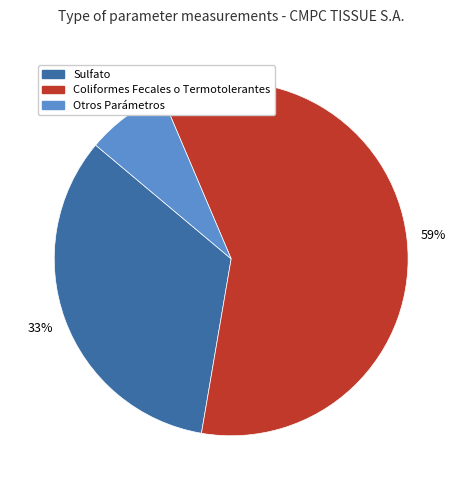

Is there a majority slice in this chart?

Yes